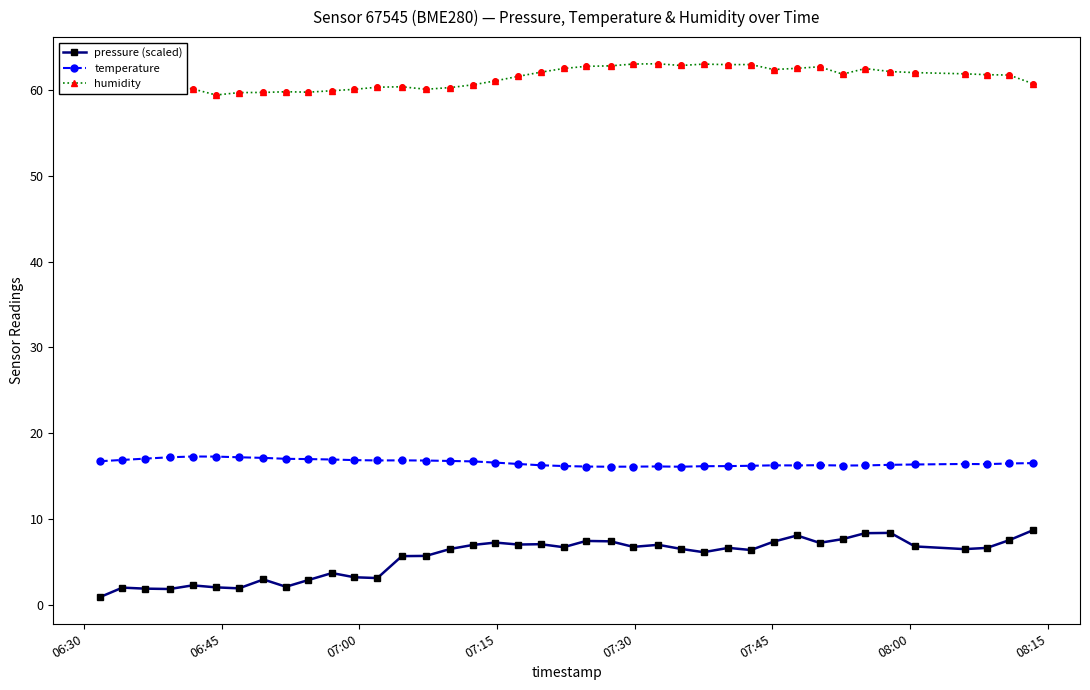

Which series has the largest total across all categories?

humidity